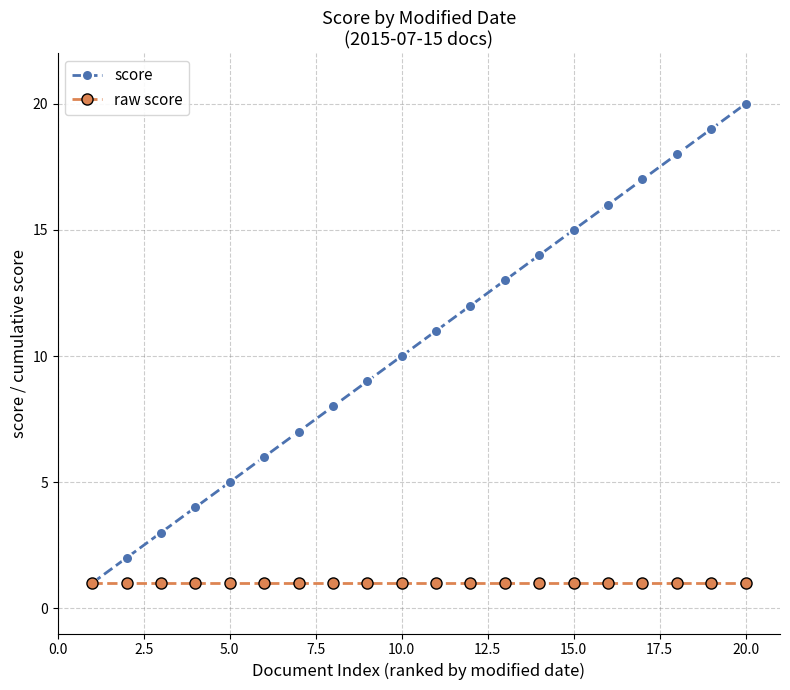

Which series has the largest total across all categories?

score